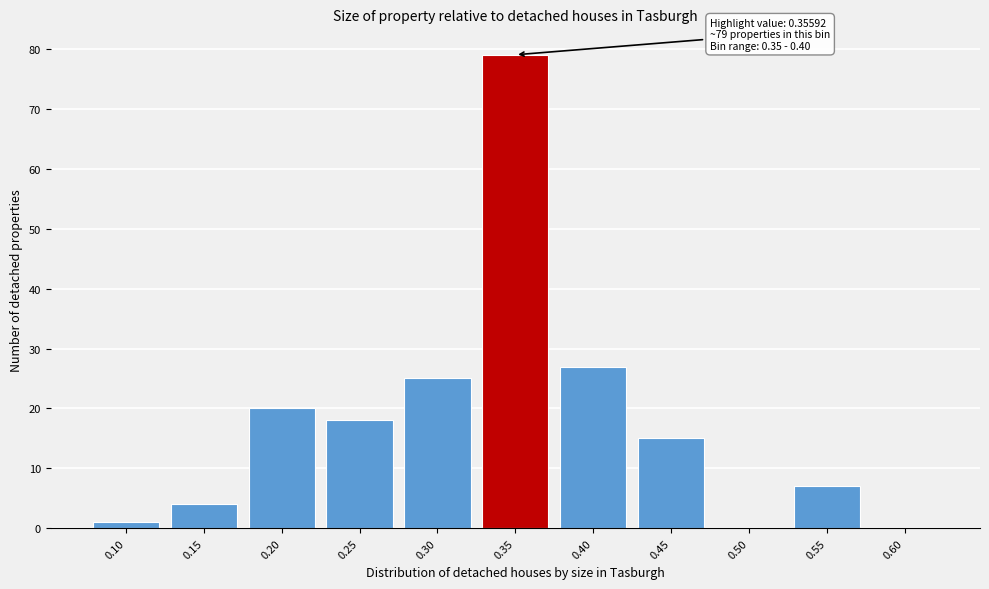

Reading right to left, extract all data points from this chart.

0.60=0	0.55=7	0.50=0	0.45=15	0.40=27	0.35=79	0.30=25	0.25=18	0.20=20	0.15=4	0.10=1